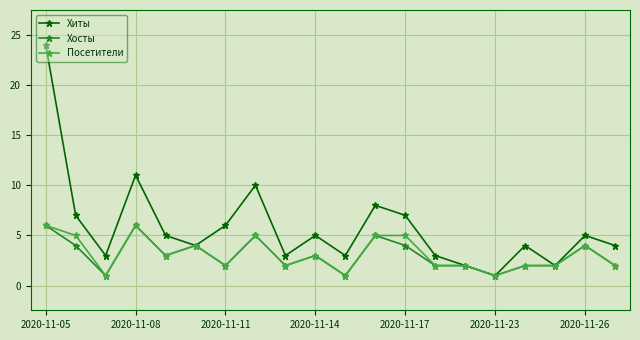

What is the maximum value shown in the chart?

24